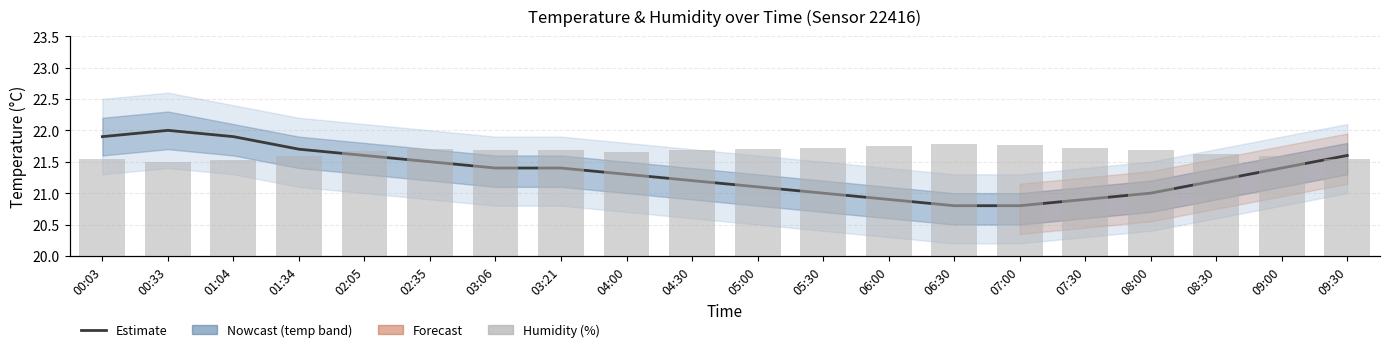

What is the lowest value of the Humidity (%) series?

75.0